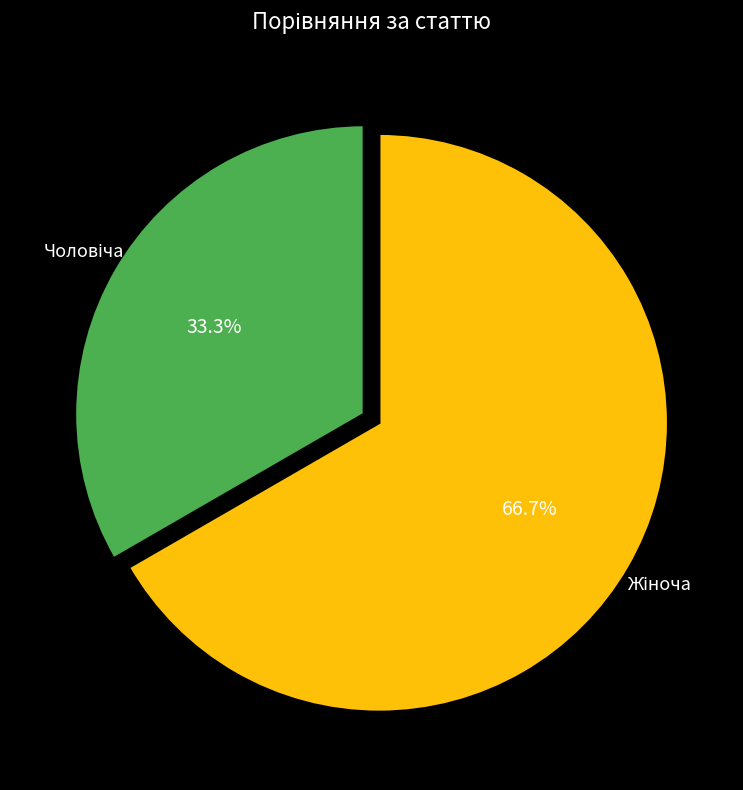

Is there a majority slice in this chart?

Yes